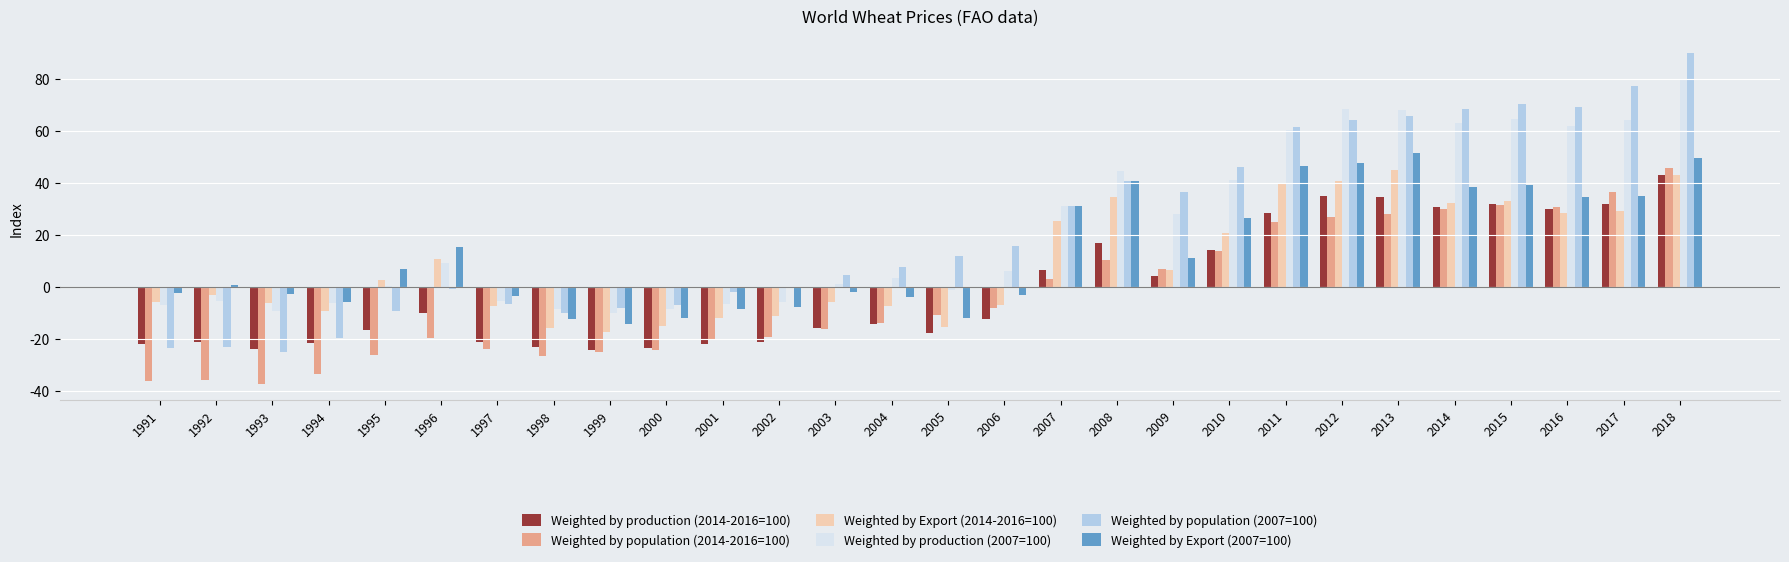

What is the maximum value shown in the chart?

90.2